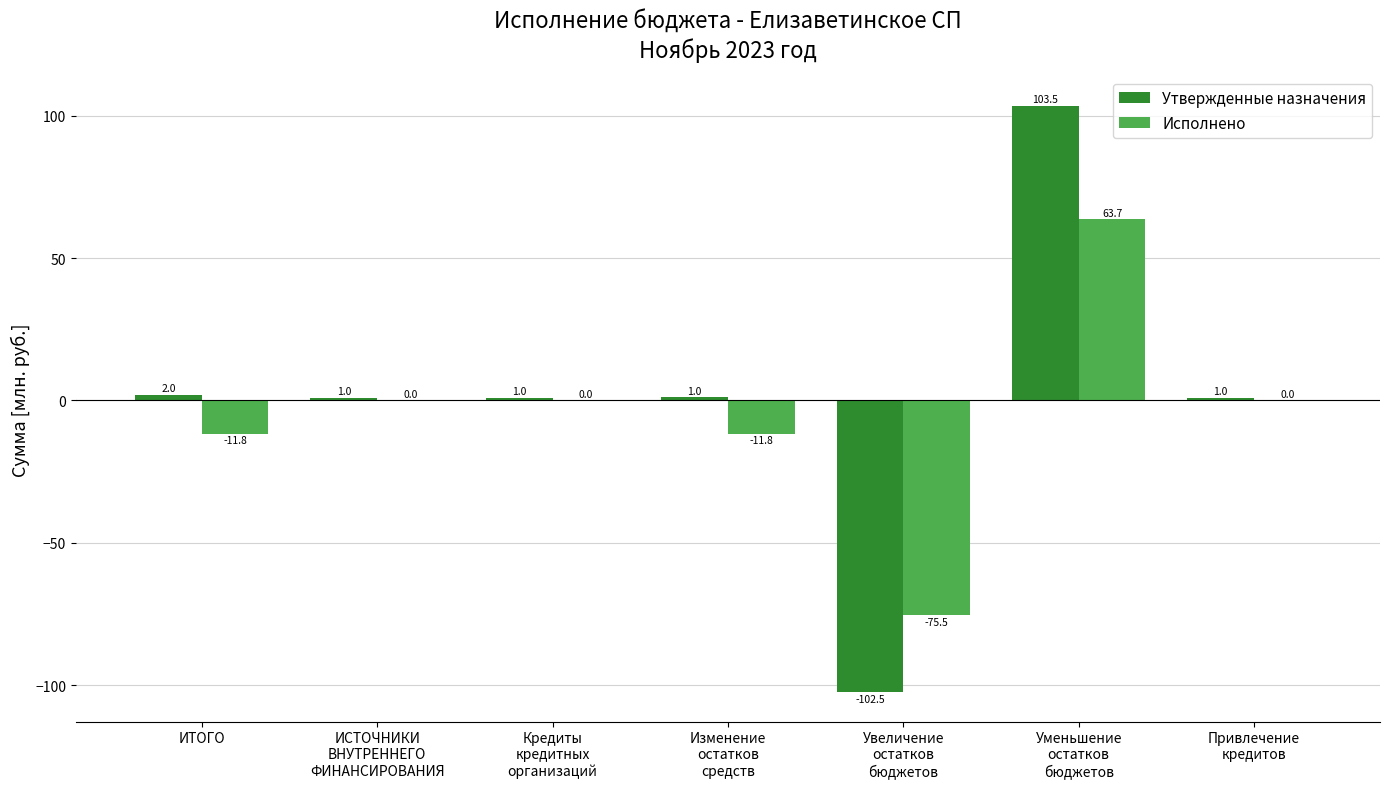

Which series has the largest total across all categories?

Утвержденные назначения